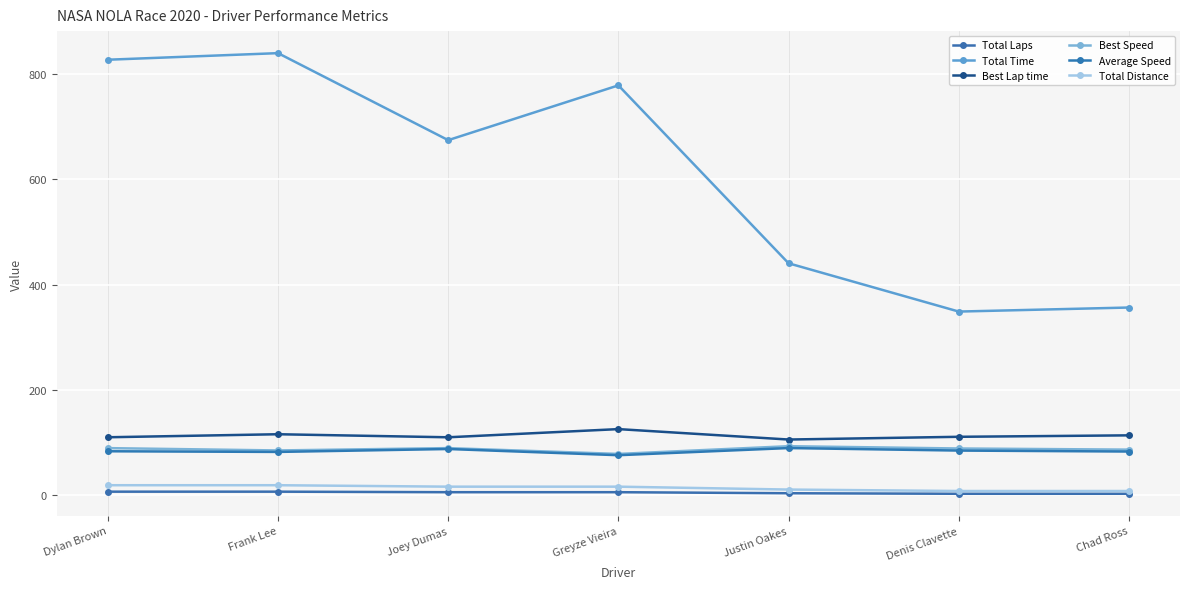

In Best Speed, how many points are higher than both neighbors (excluding endpoints)?

2